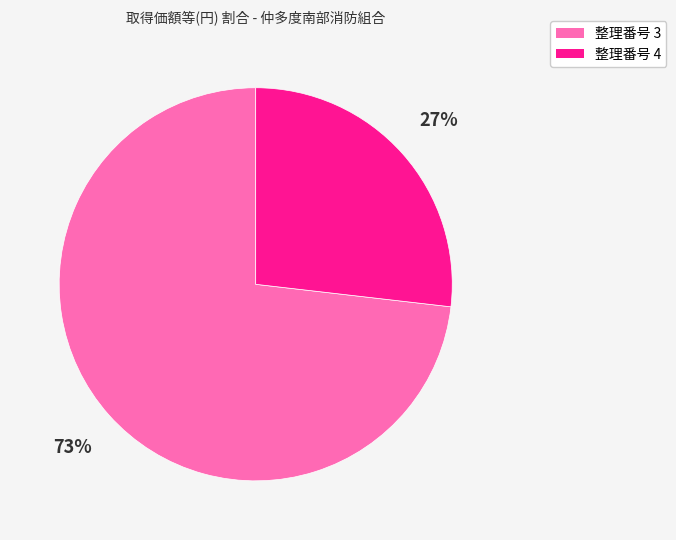

To the nearest percent, what is the difference between the largest and smallest slice percentages?

46%